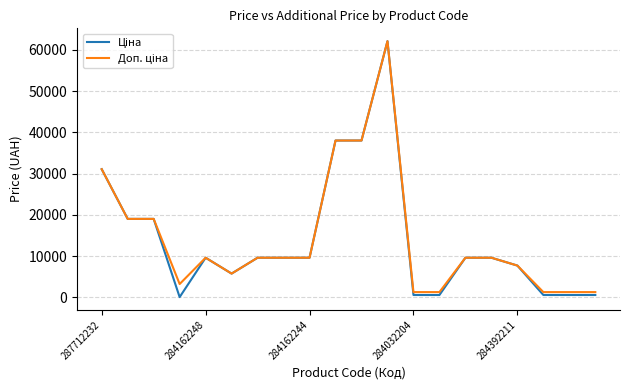

Is this an area chart (filled region under the line)?

No